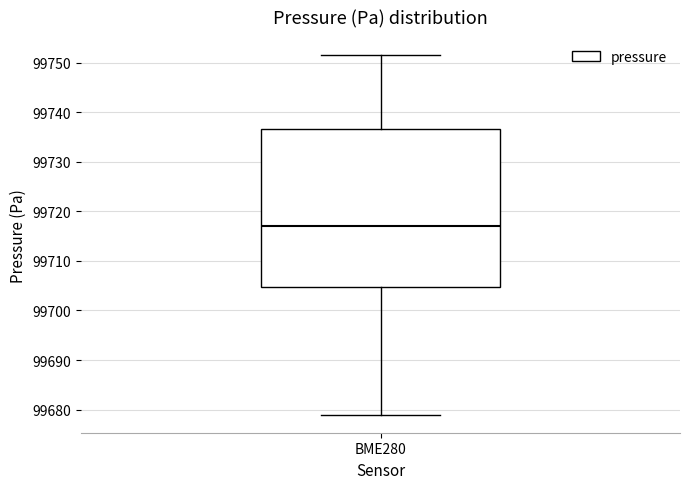

Read this box plot against the y-axis: the position of the median line, the range covered by the box, and the ends of both whiskers. The values are not printed on the chart, so give them approximately, as read against the axis.

median 99717, box 99705 to 99737, whiskers 99679 to 99752